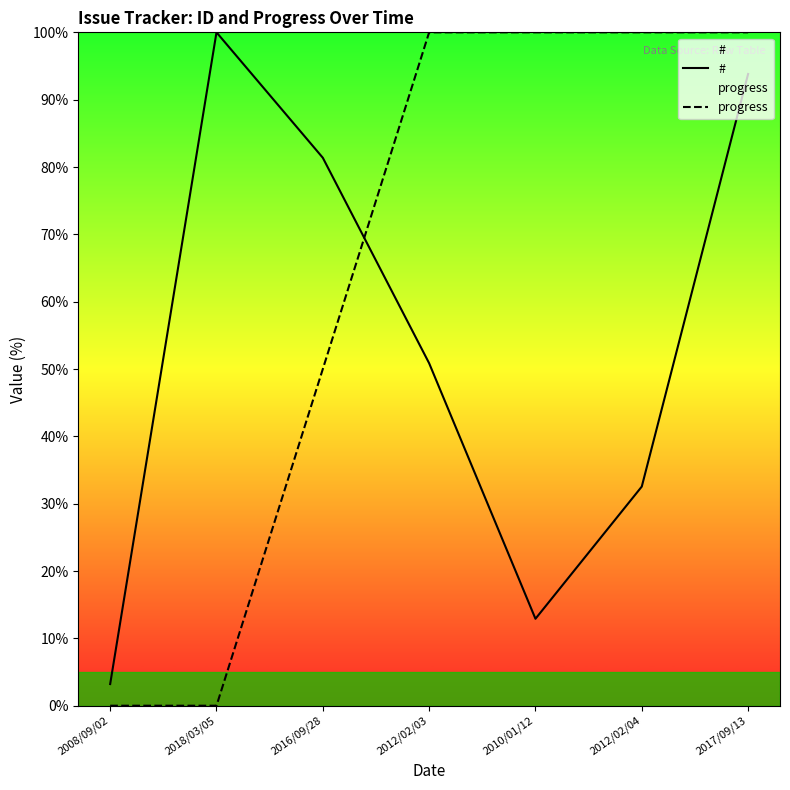

Between which two adjacent categories do # and progress first intersect?

2016/09/28 and 2012/02/03